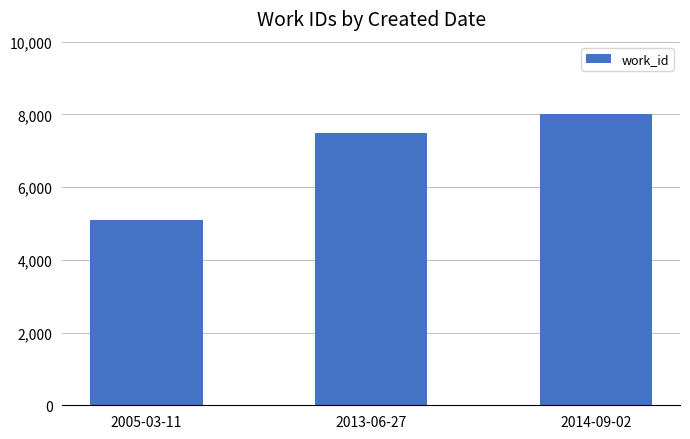

At which label is the value closest to 6564?

2013-06-27